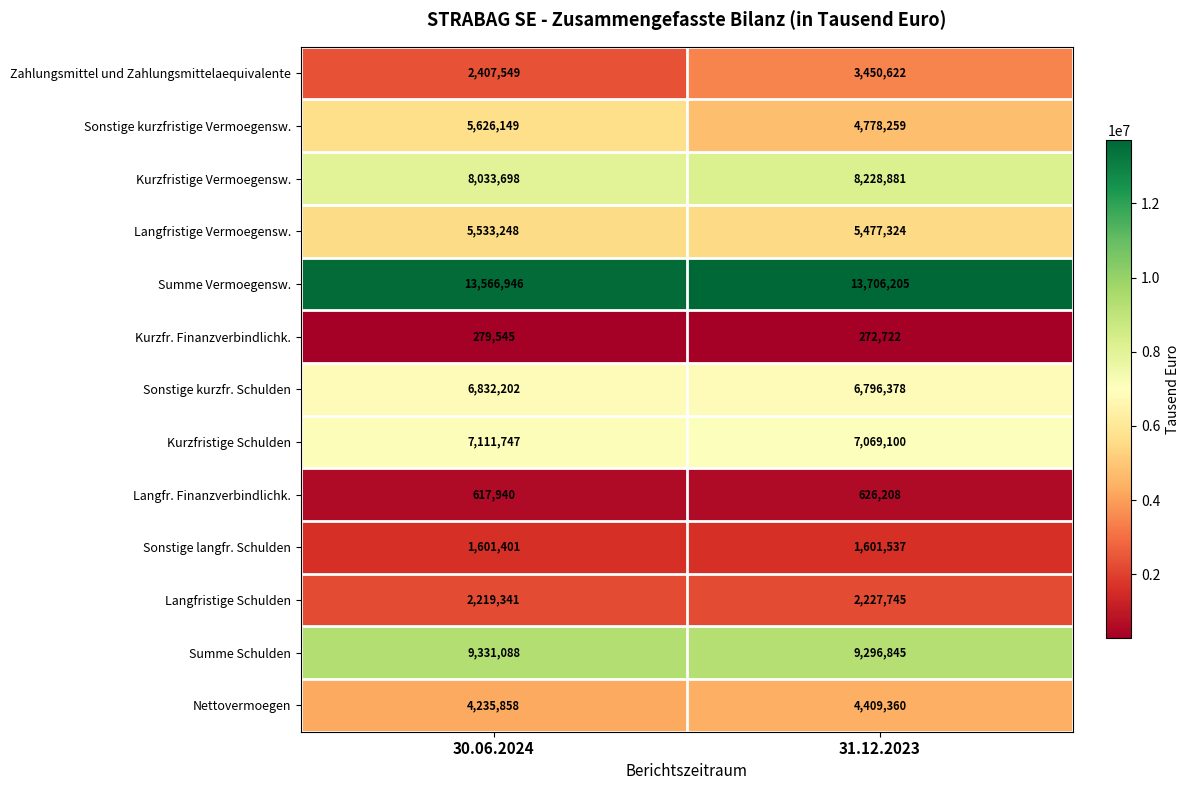

The Kurzfristige Schulden series shows 11821301 at 30.06.2024. True or false?

False